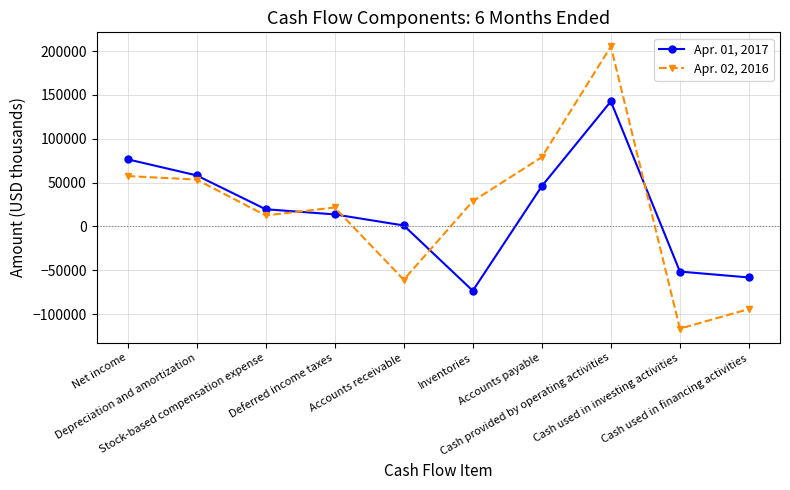

What is the maximum value for Apr. 02, 2016?

205309